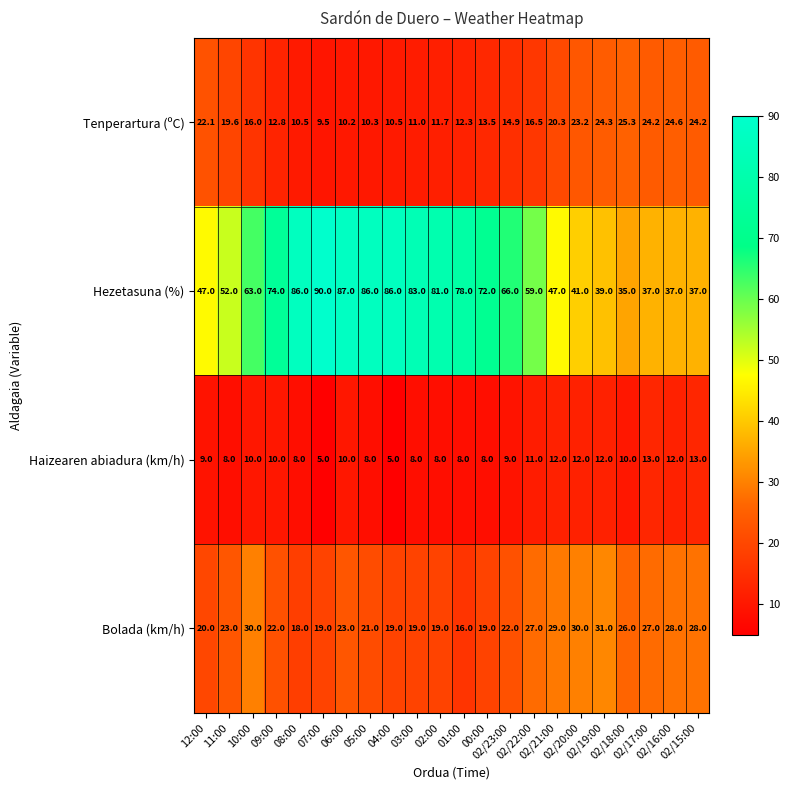

At how many categories does at least one series exceed 32?

22